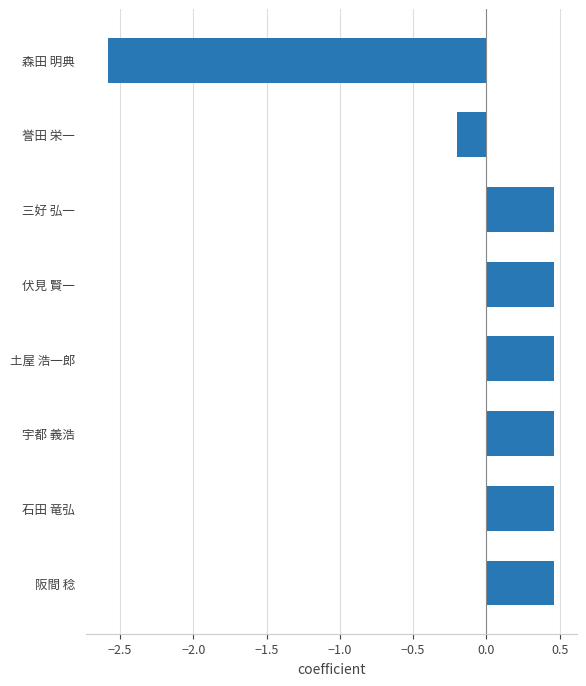

The chart shows a value of -4.1 at 森田 明典. True or false?

False